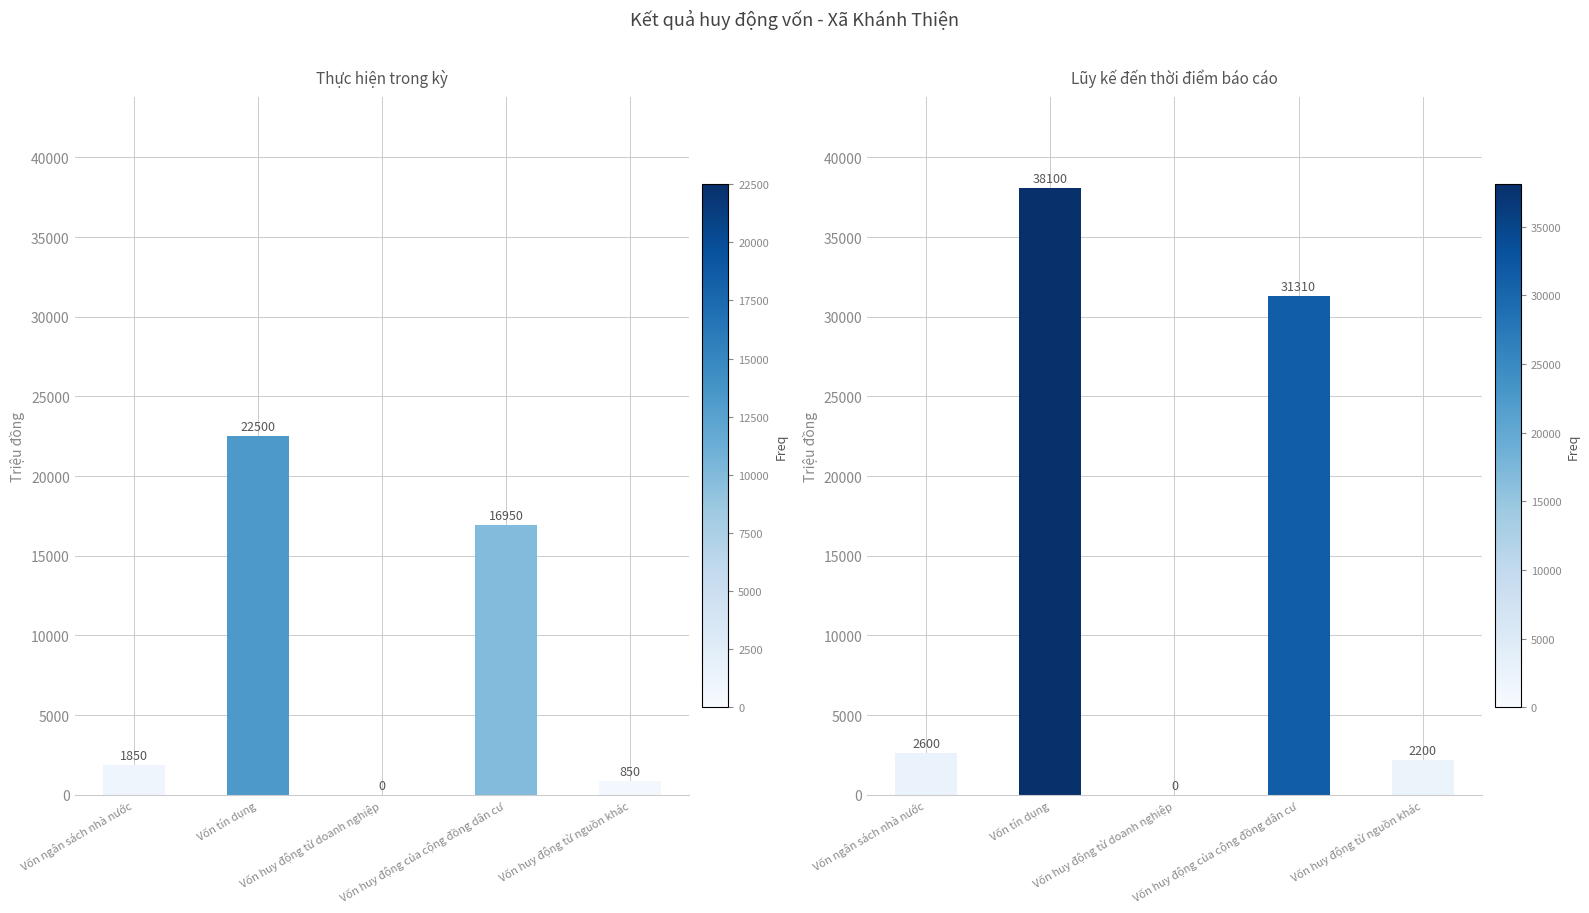

Reading left to right, list all the values displayed in this chart.

Thực hiện trong kỳ: 1850	22500	0	16950	850
Lũy kế đến thời điểm báo cáo: 2600	38100	0	31310	2200